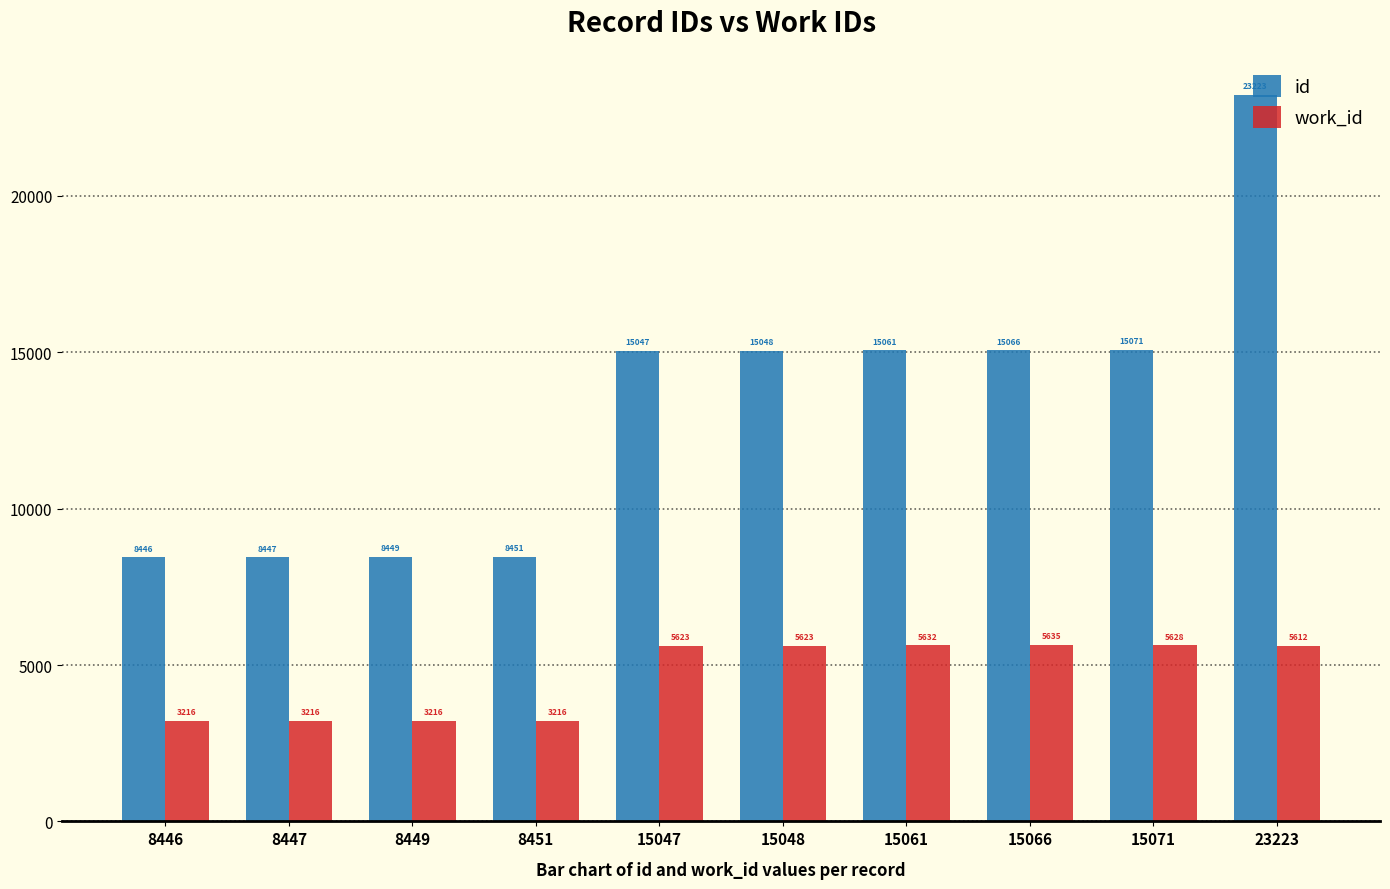

The id series shows 15047 at 15047. True or false?

True